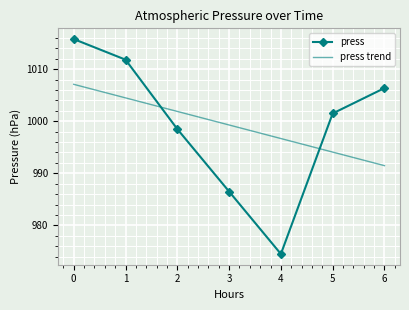

Reading right to left, extract all data points from this chart.

press: 1006.4	1001.5	974.5	986.5	998.5	1011.8	1015.8
press trend: 991.5	994.1	996.7	999.3	1001.9	1004.5	1007.1